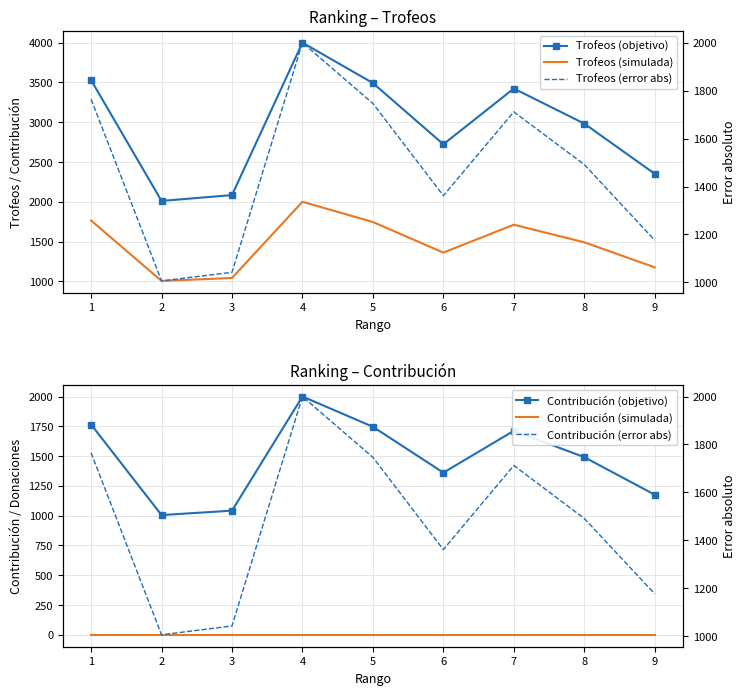

At 1, list the series in order from smallest to largest.

Contribución (simulada), Trofeos (simulada), Contribución (objetivo), Trofeos (error abs), Contribución (error abs), Trofeos (objetivo)